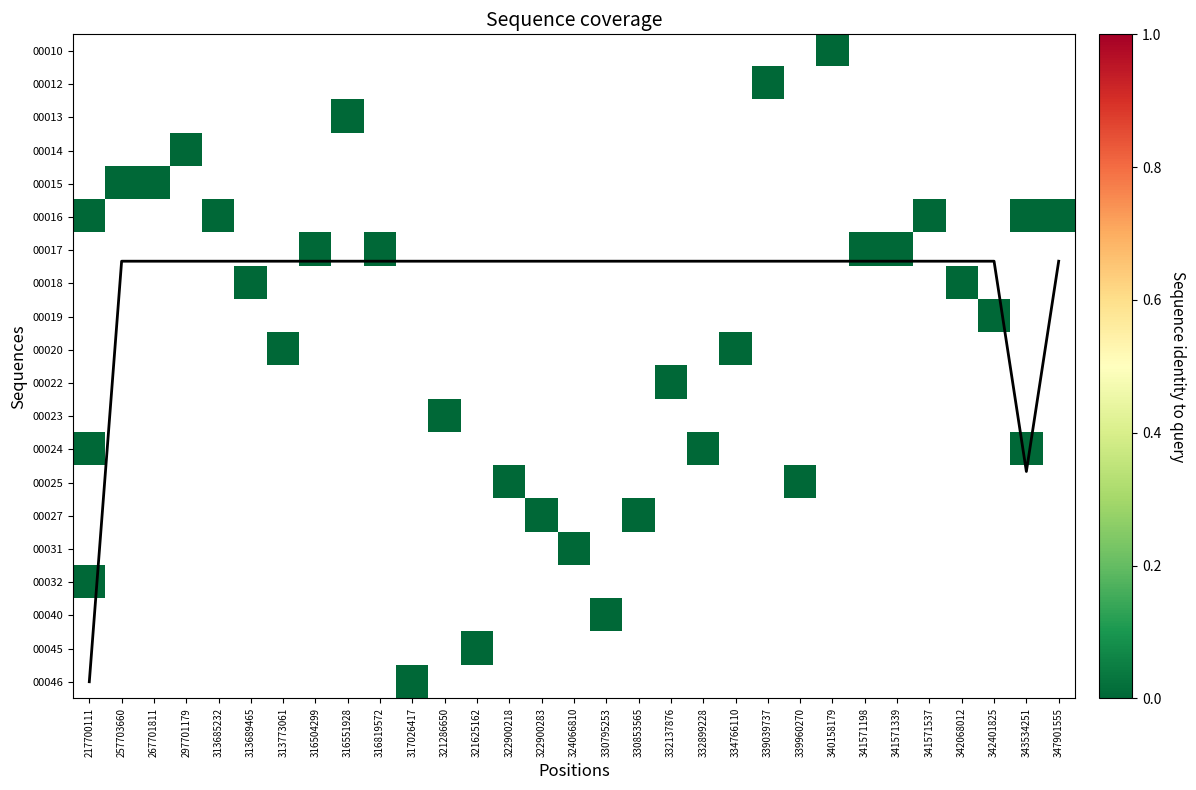

The value of 00025 at 322900283 is 0.0. True or false?

True